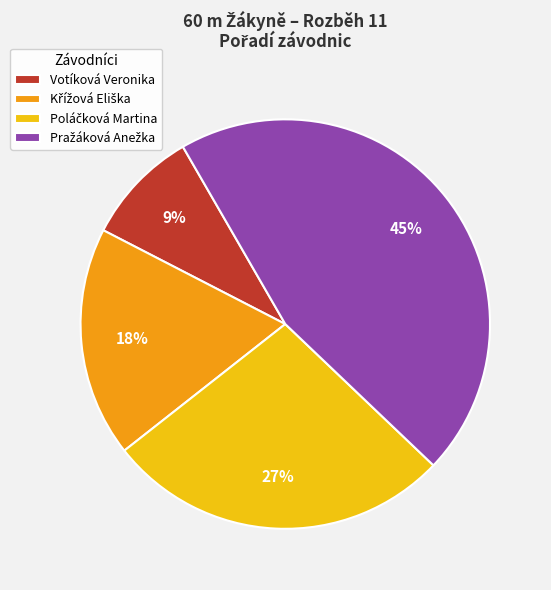

To the nearest percent, what is the difference between the largest and smallest slice percentages?

36%